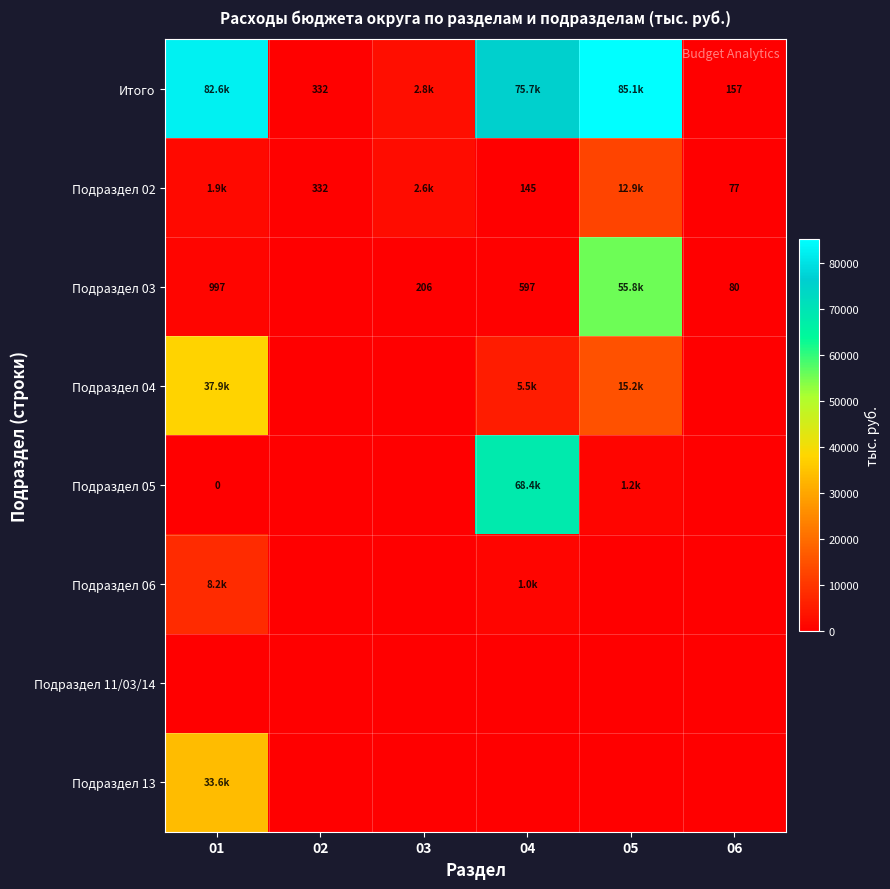

What is the greatest value displayed?

85091.3